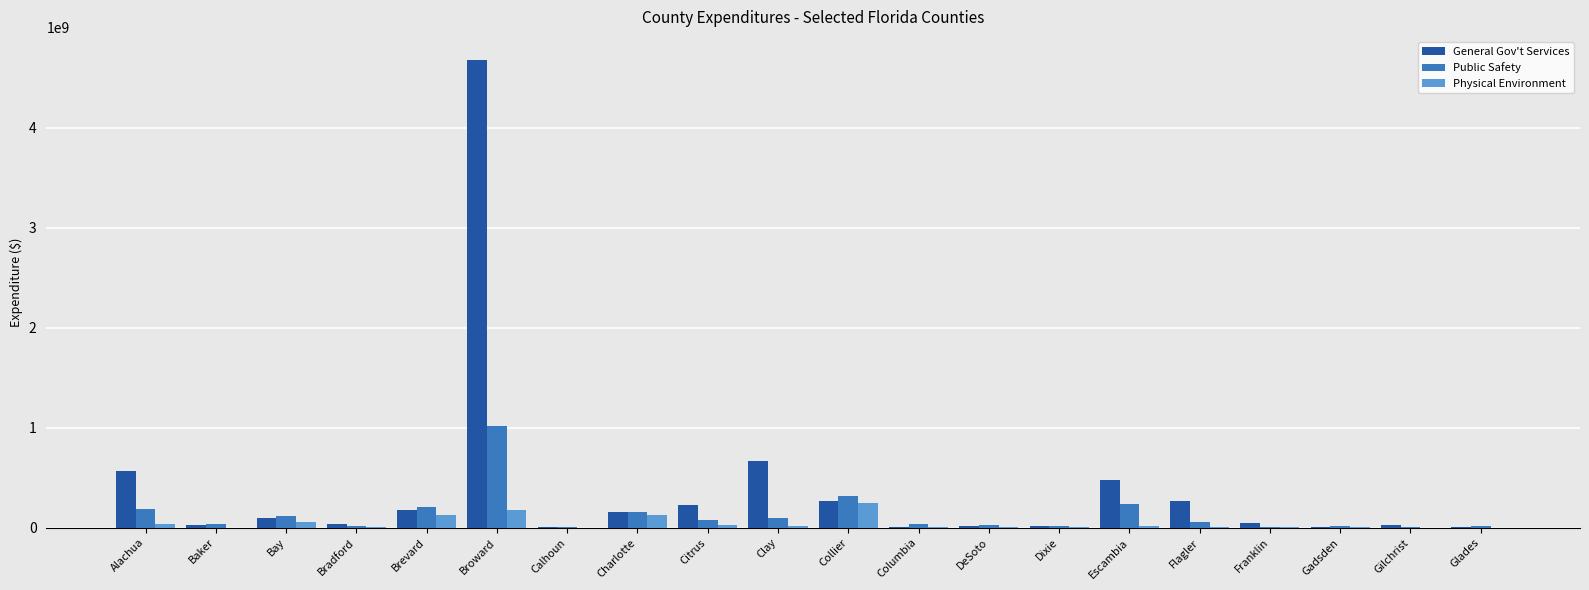

What is the sum of all Public Safety values?

2660965394